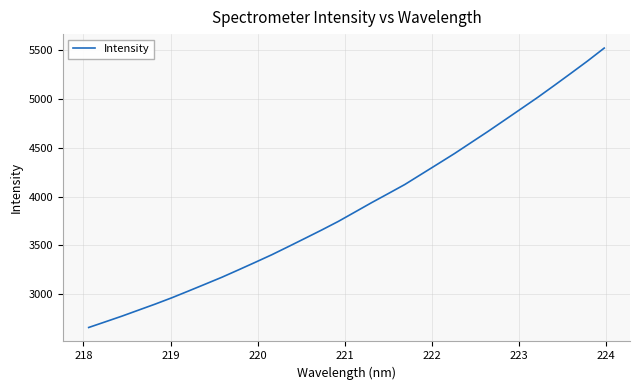

What is the greatest value displayed?

5521.2